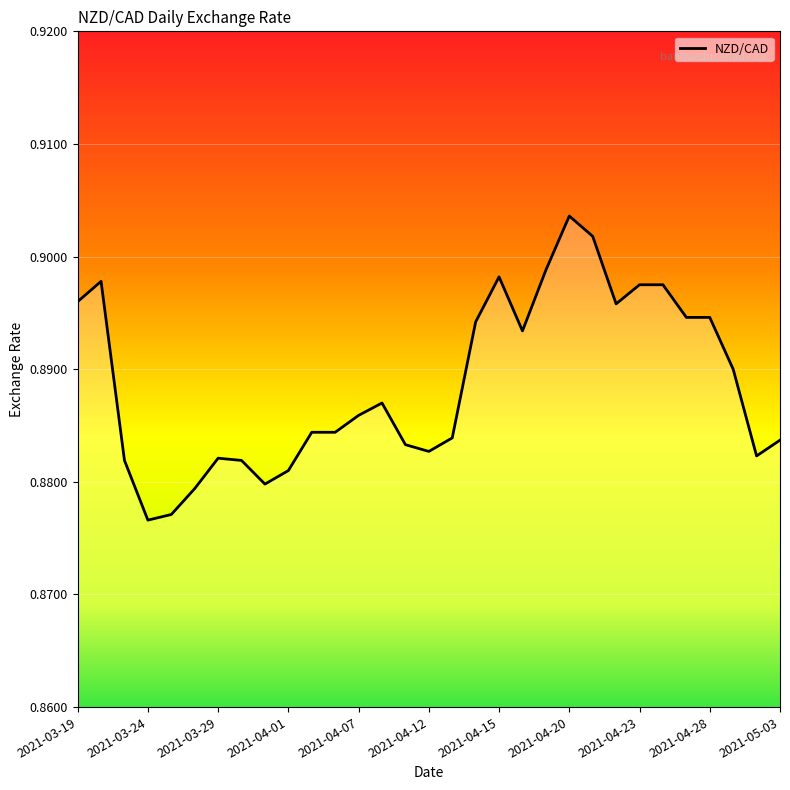

What is the maximum value shown in the chart?

0.9